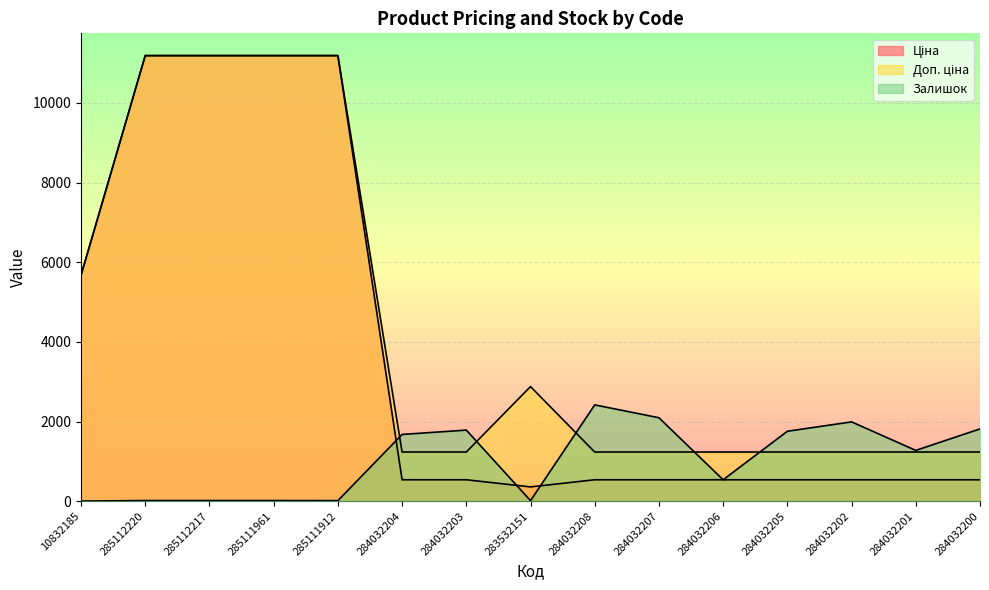

Where is Доп. ціна nearest to the value 6211?

10832185